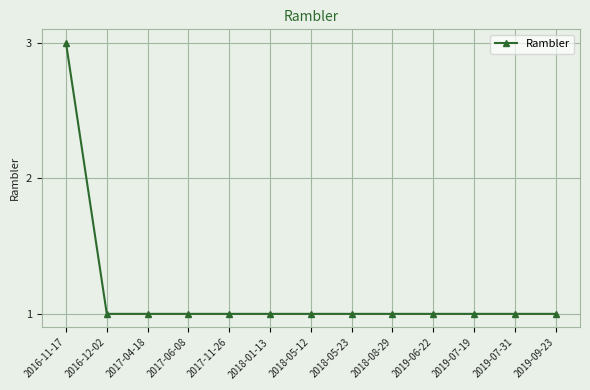

Does the chart have visible grid lines?

Yes